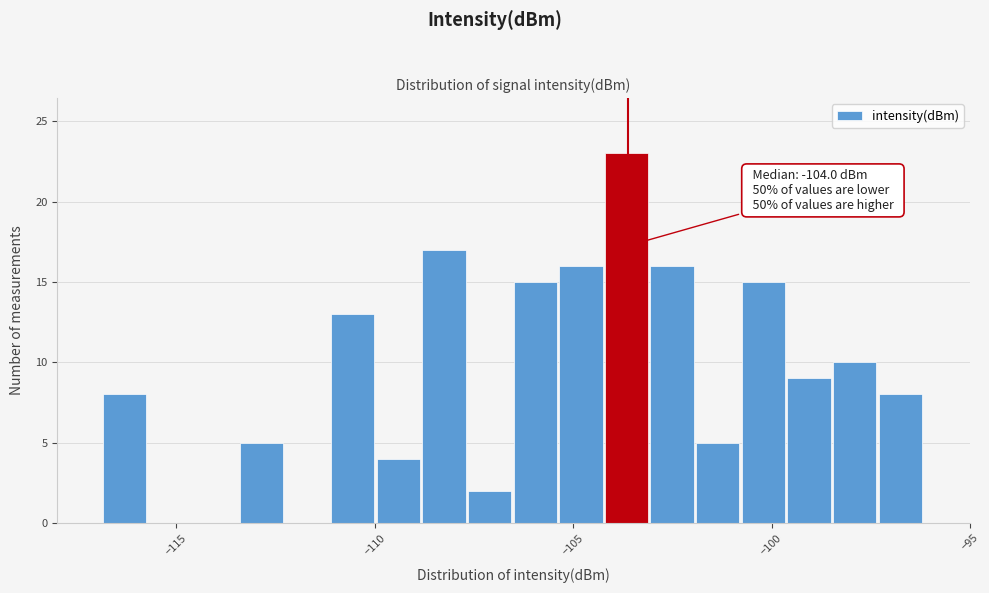

Around what value on the x-axis is the tallest bar? Give the approximate position of its centre, as read against the axis.

-103.5